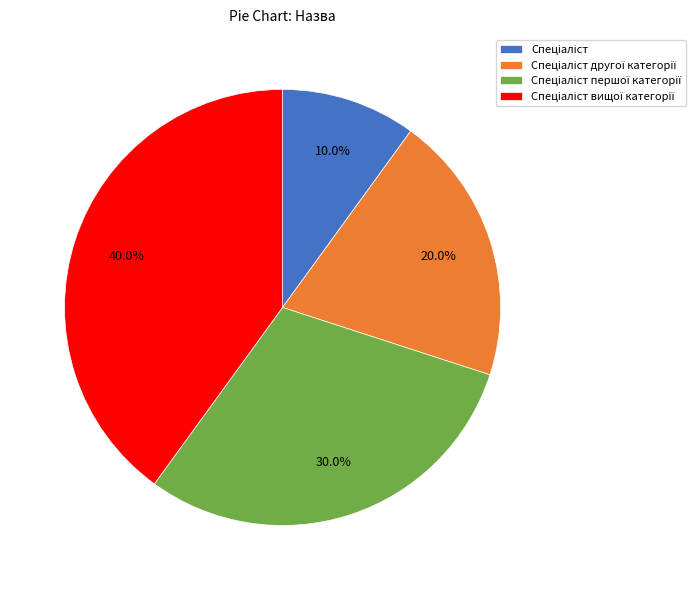

Is there a majority slice in this chart?

No